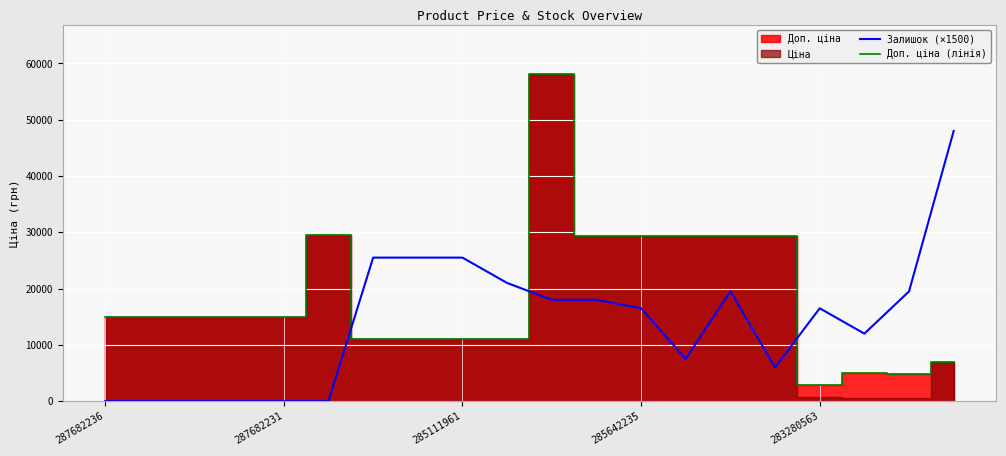

What is the value of the Залишок (×1500) point at the 16th from the left?

6000.0